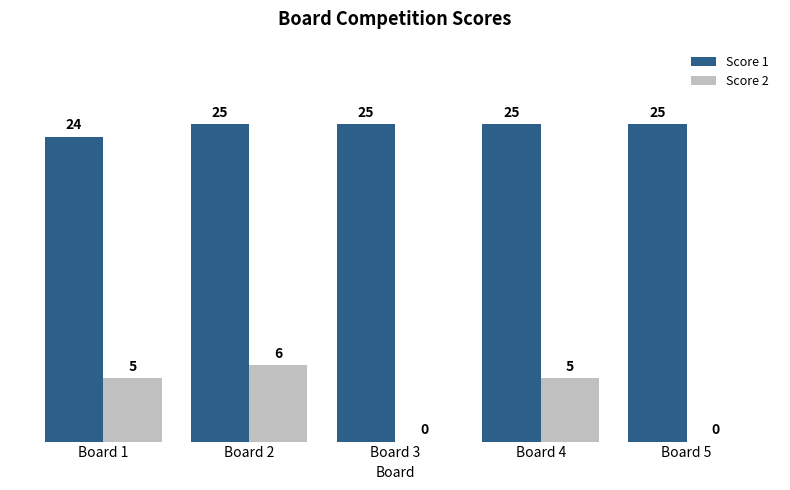

At which category is the sum across all series the highest?

Board 2